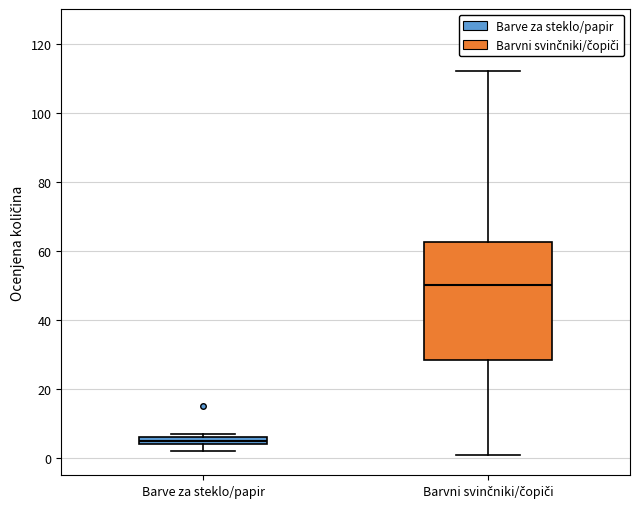

Which box's median line is the lowest?

Barve za steklo/papir